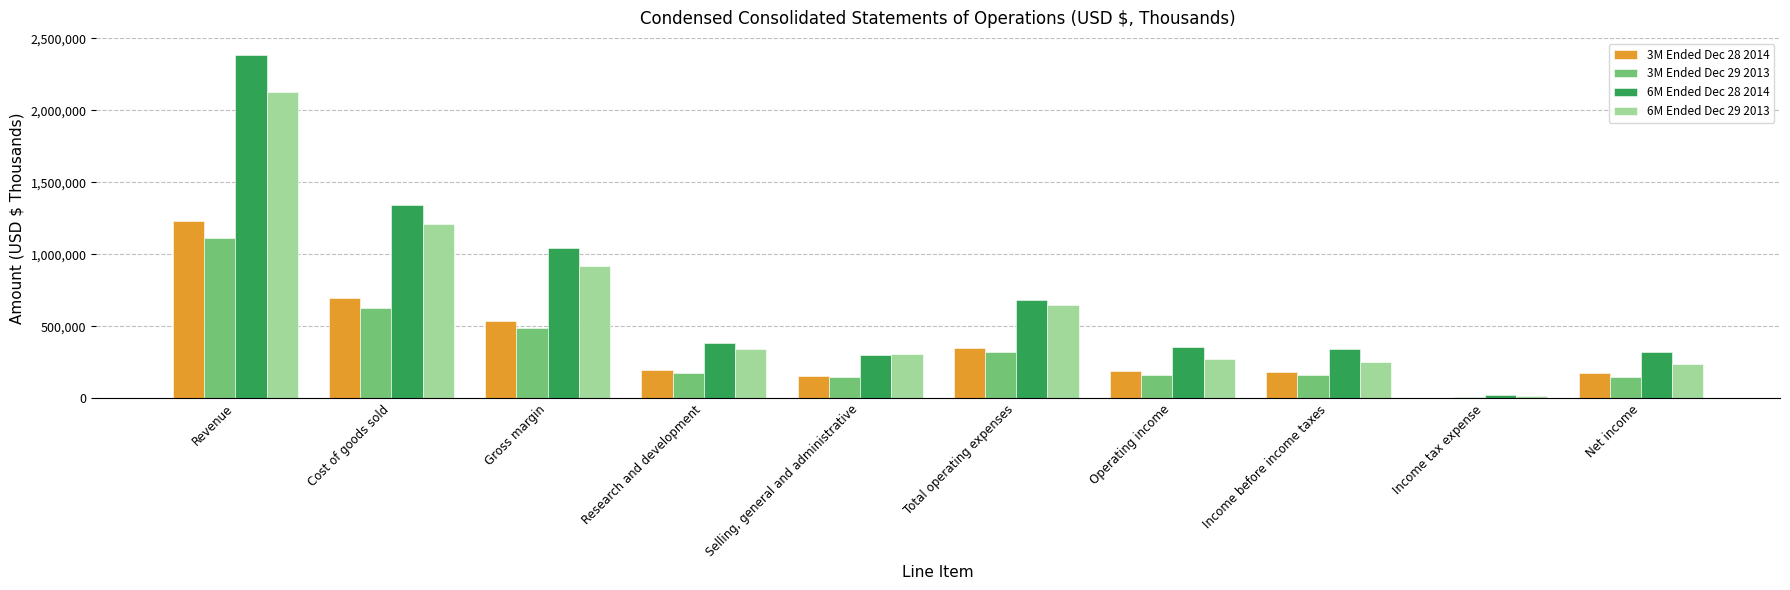

Which category has the highest value in the 3M Ended Dec 28 2014 series?

Revenue